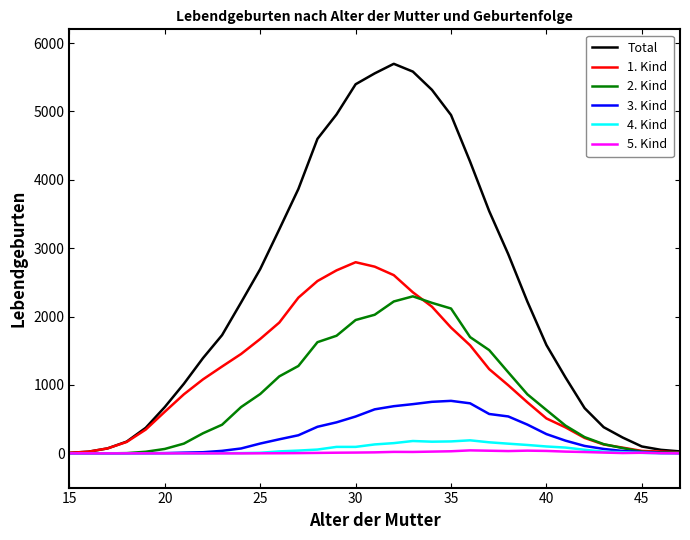

Does the chart display data point markers on the line(s)?

No